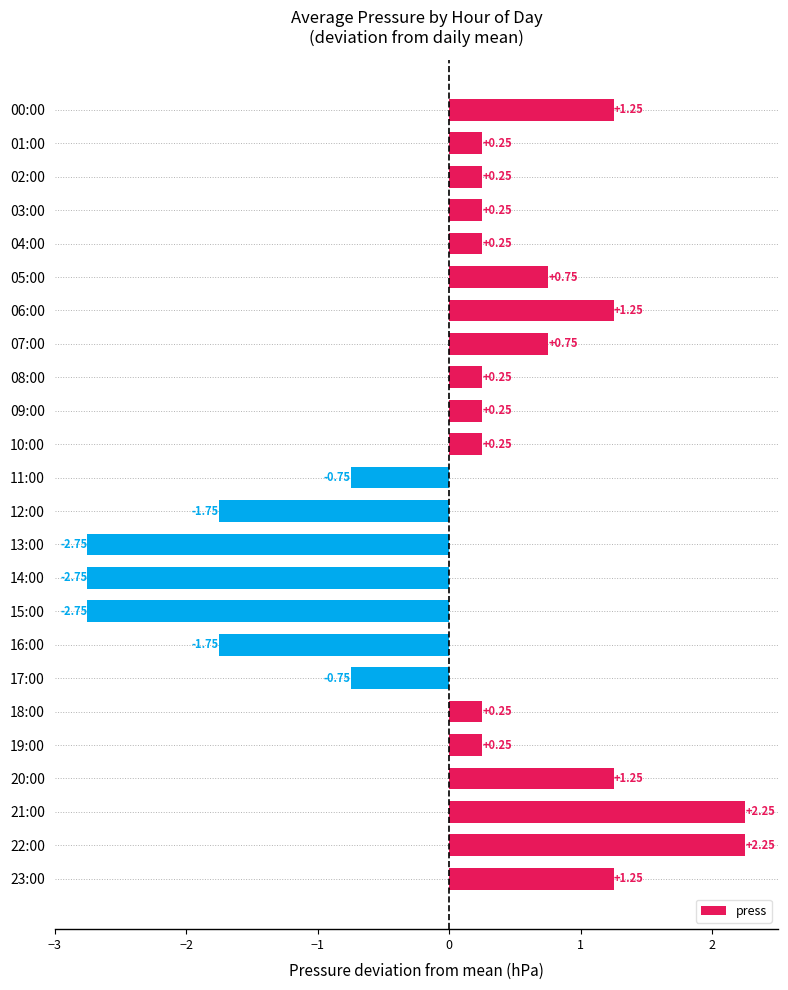

Approximately how many times larger is the value at 07:00 compared to 20:00?

0.6